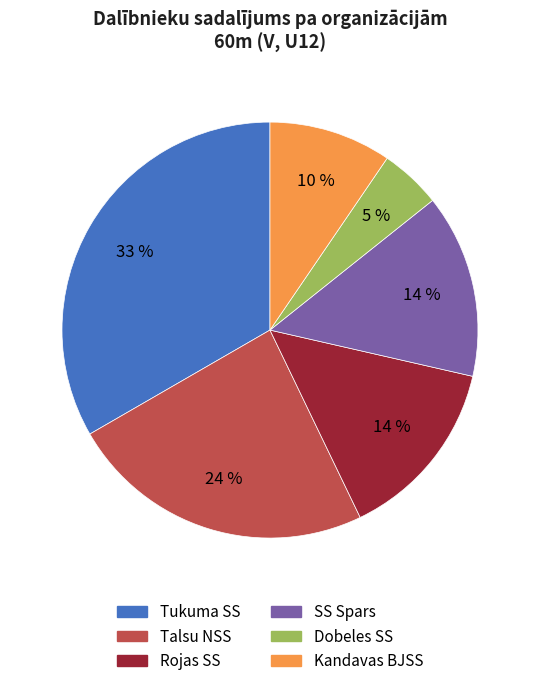

What is the ratio of the value at Kandavas BJSS to the value at Tukuma SS?

0.3